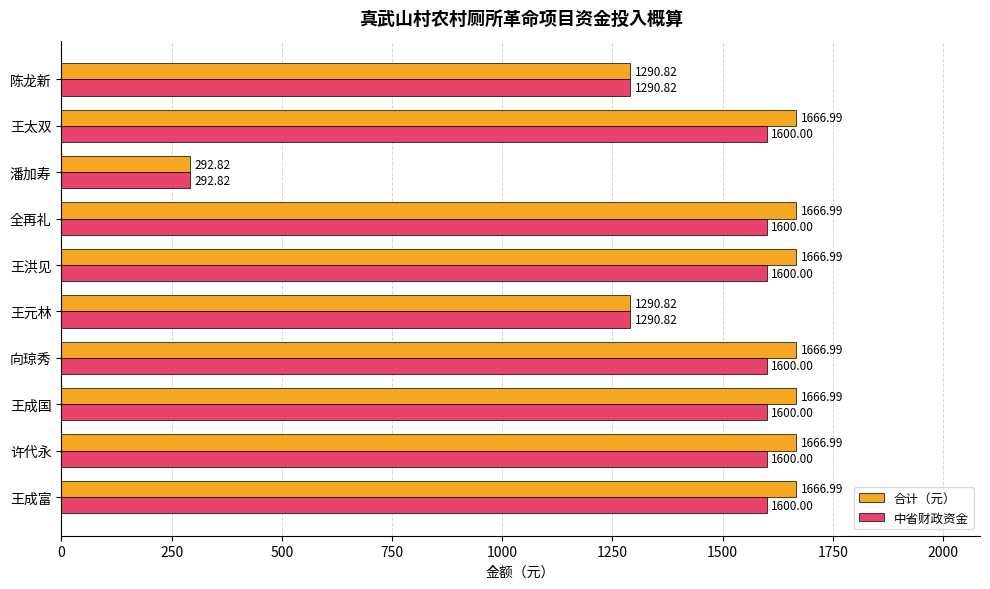

What are all the series names shown in the legend?

合计（元）, 中省财政资金